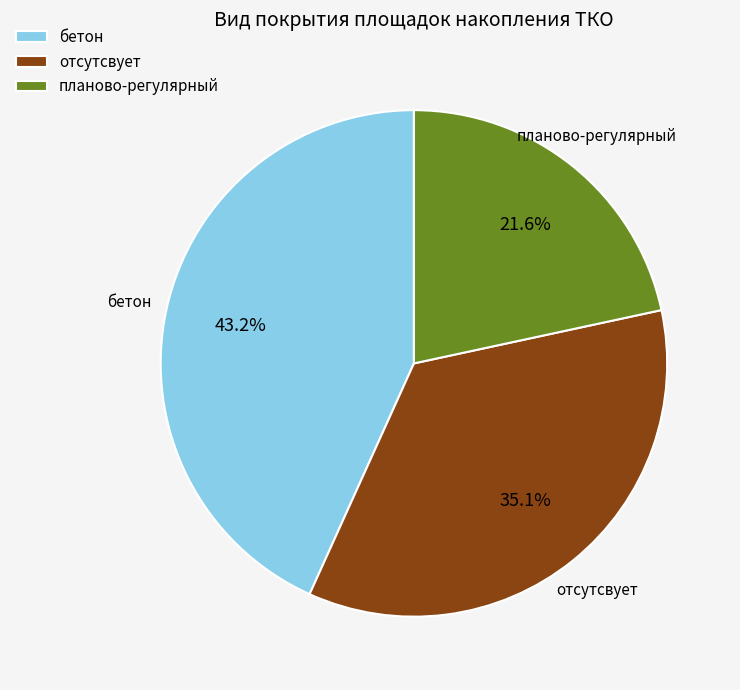

To the nearest percent, what is the difference between the бетон and планово-регулярный slice percentages?

22%